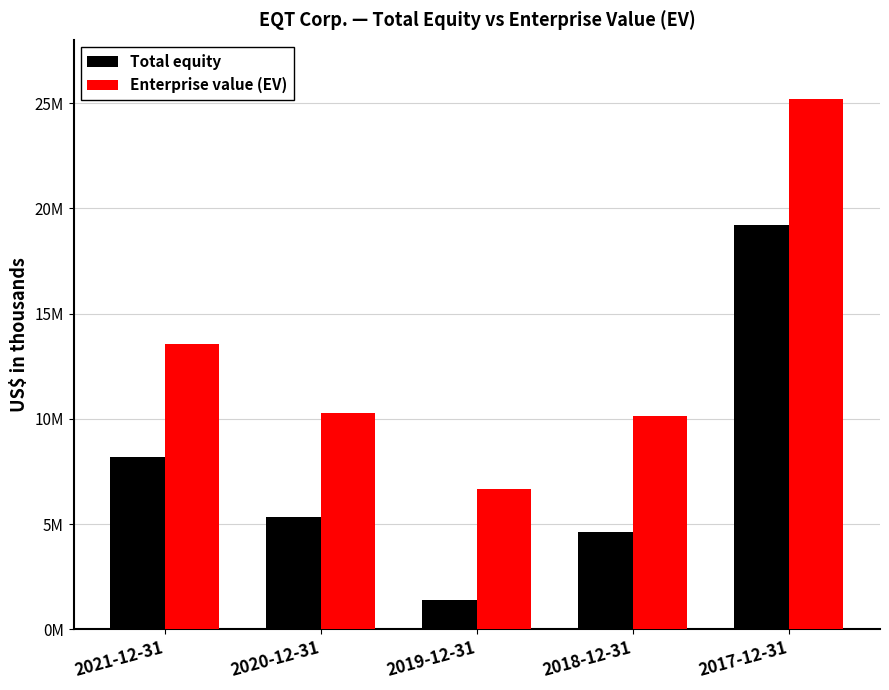

Are the bars grouped side by side (vs. stacked)?

Yes